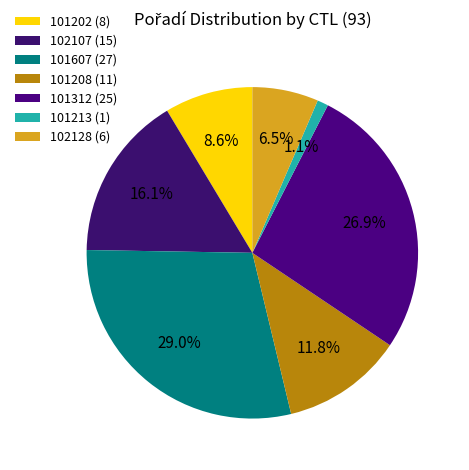

Count the number of slices in the pie.

7